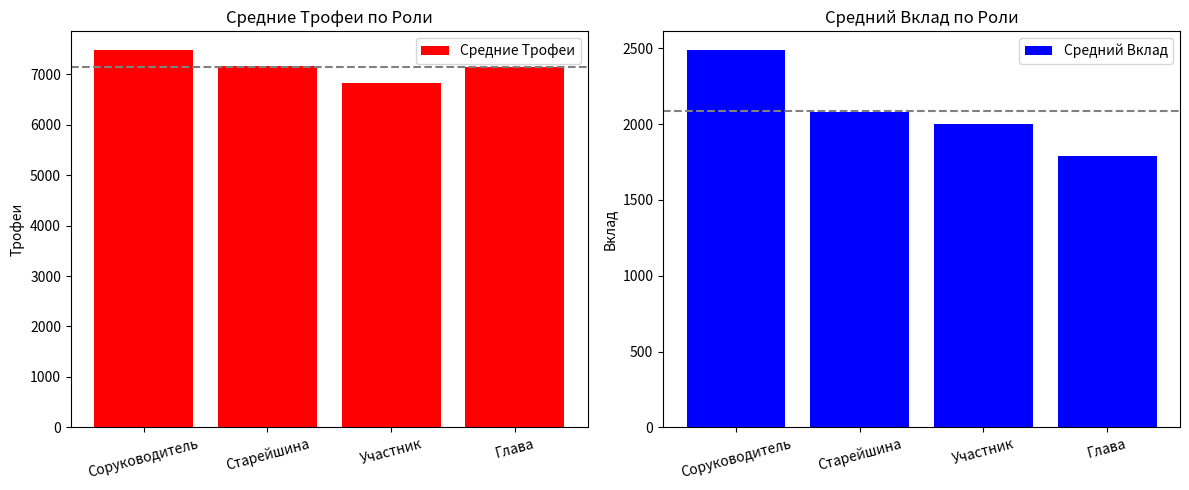

List the series in order of their peak value, highest first.

Средние Трофеи, Средний Вклад